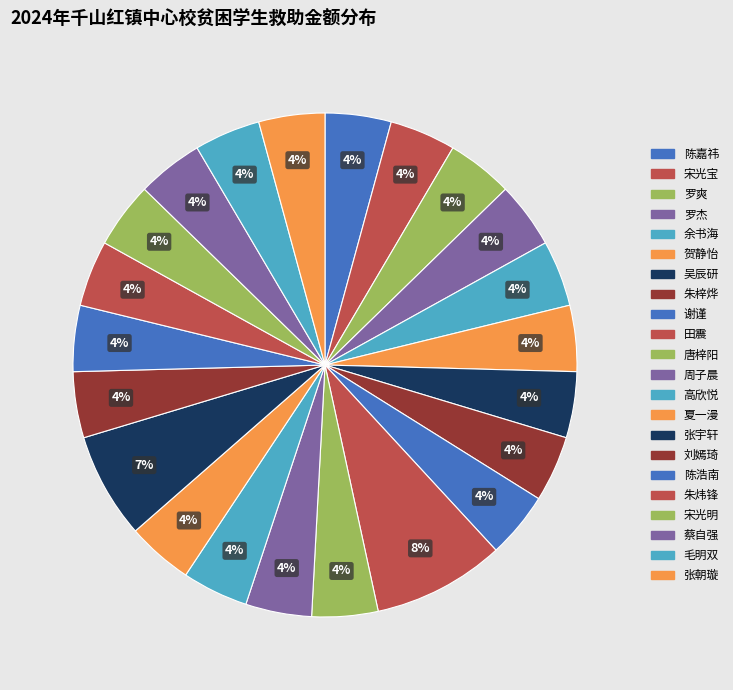

How many slices are in this pie chart?

22